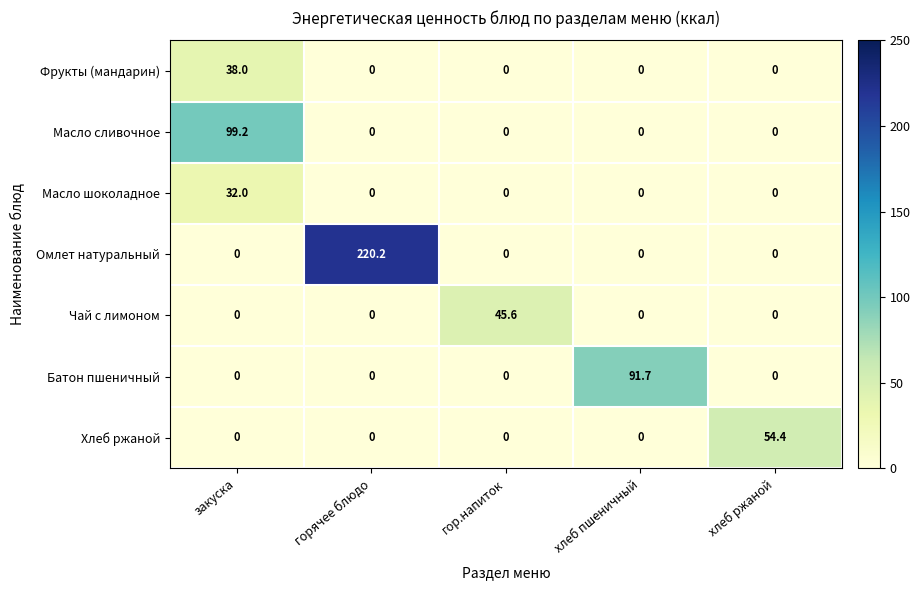

What is the greatest value displayed?

220.2